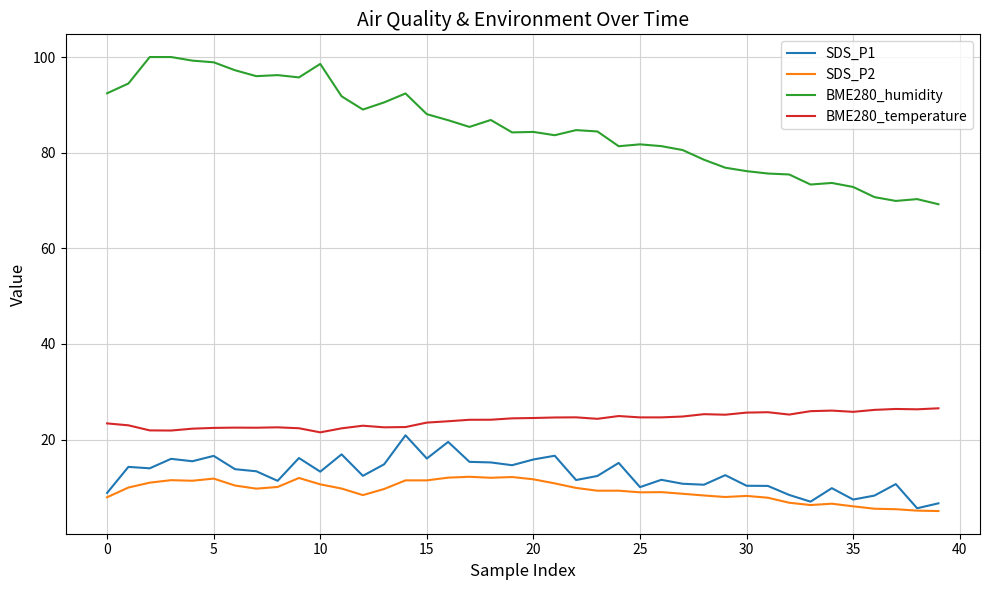

Which series has the largest total across all categories?

BME280_humidity